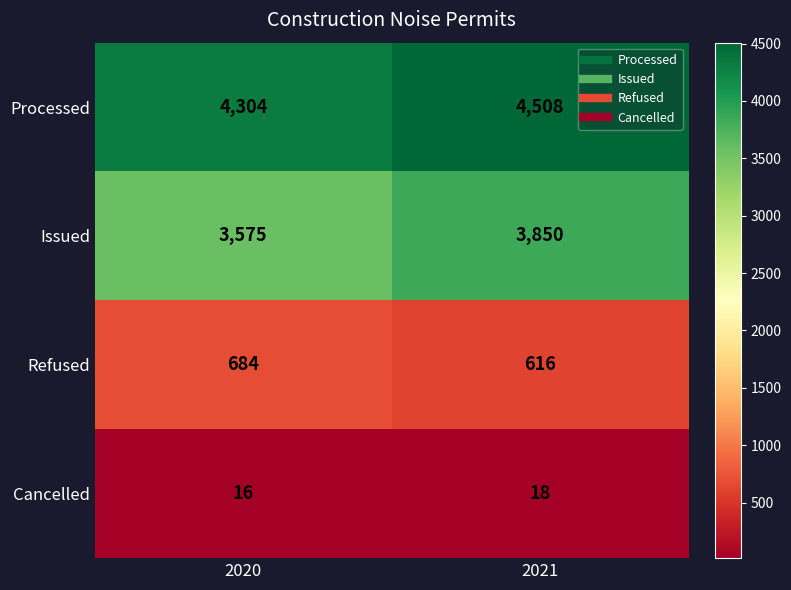

Rank the series at 2020 from highest to lowest value.

Processed, Issued, Refused, Cancelled